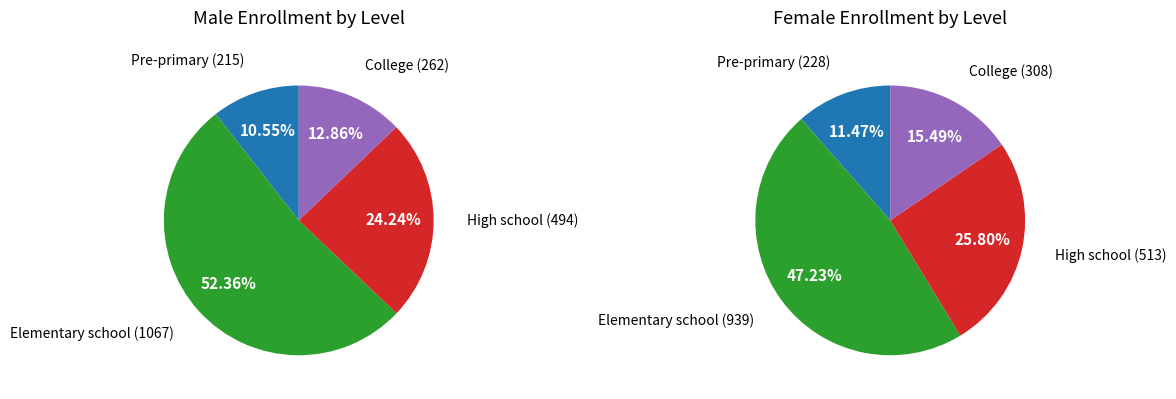

To the nearest percent, what portion does College represent?

15%